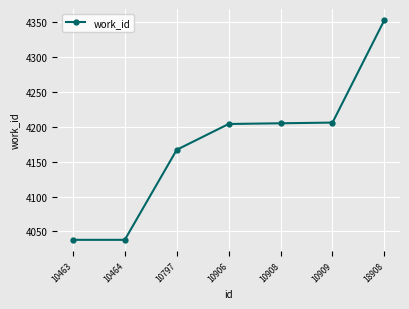

What is the sum of the values at 18908 and 10463?

8391